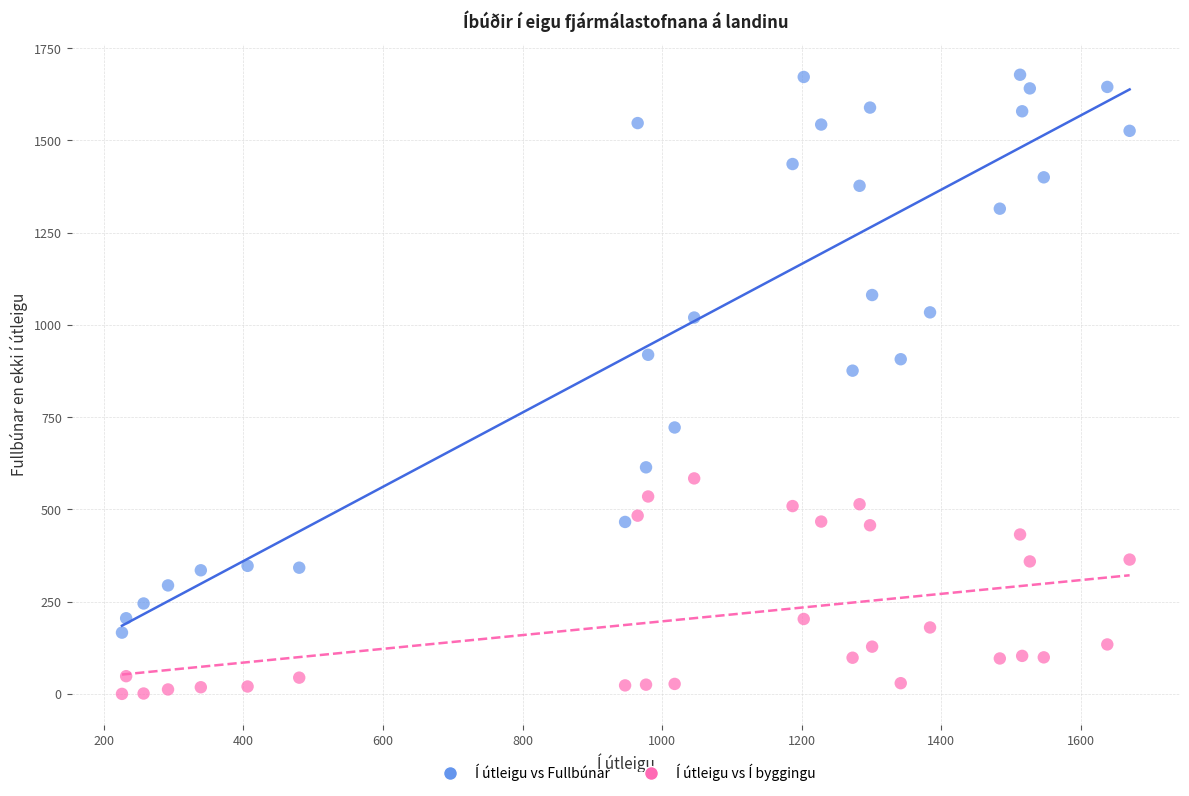

Which series reaches the maximum Y coordinate?

Í útleigu vs Fullbúnar